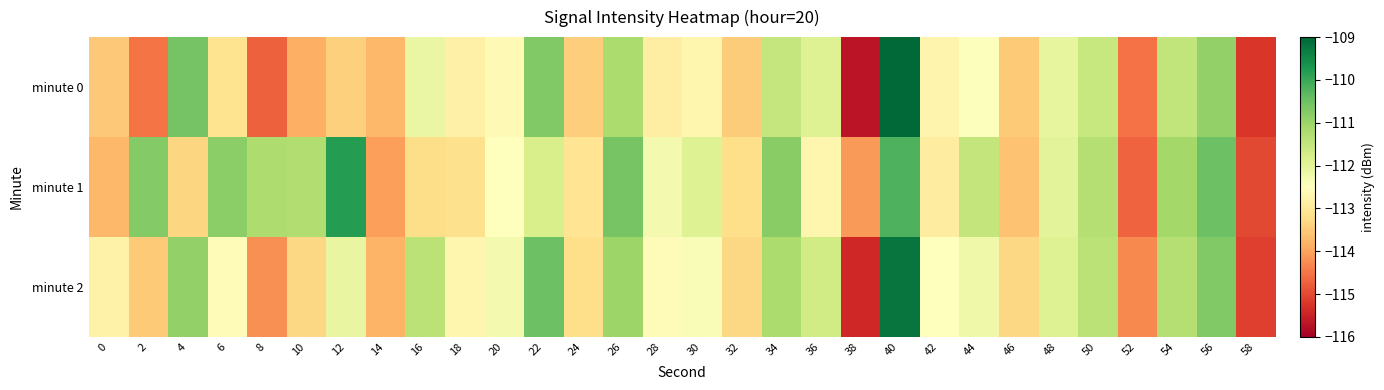

What is the spread (max minus min) of values at 12?

3.6